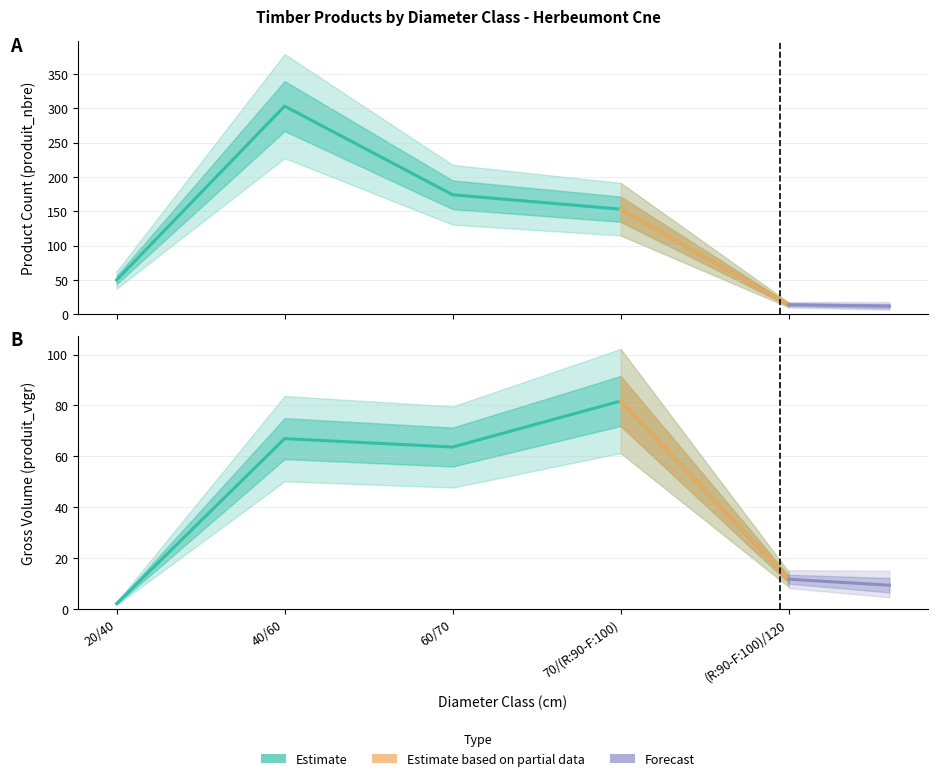

Which series has the largest total across all categories?

produit_nbre